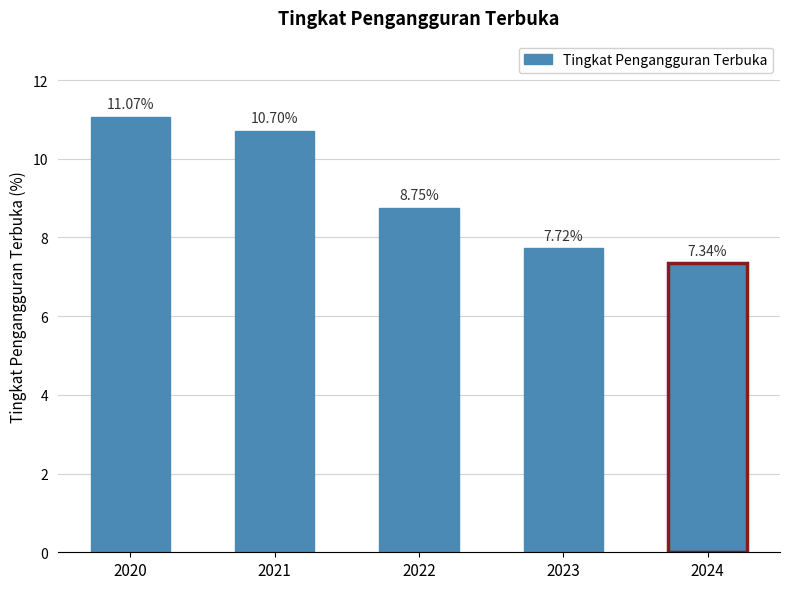

Rank the categories by value from highest to lowest.

2020, 2021, 2022, 2023, 2024